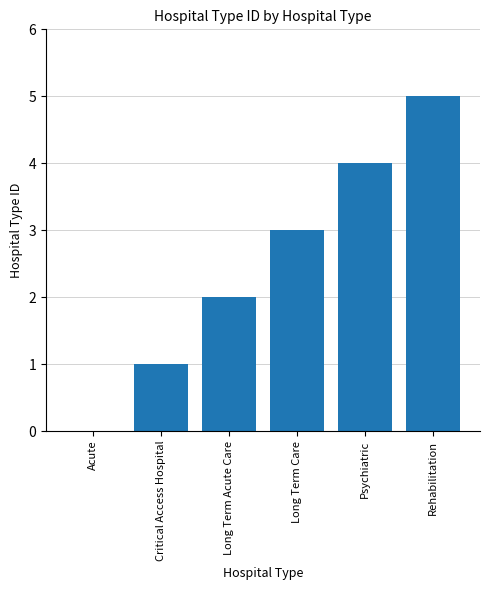

What is the maximum value shown in the chart?

5